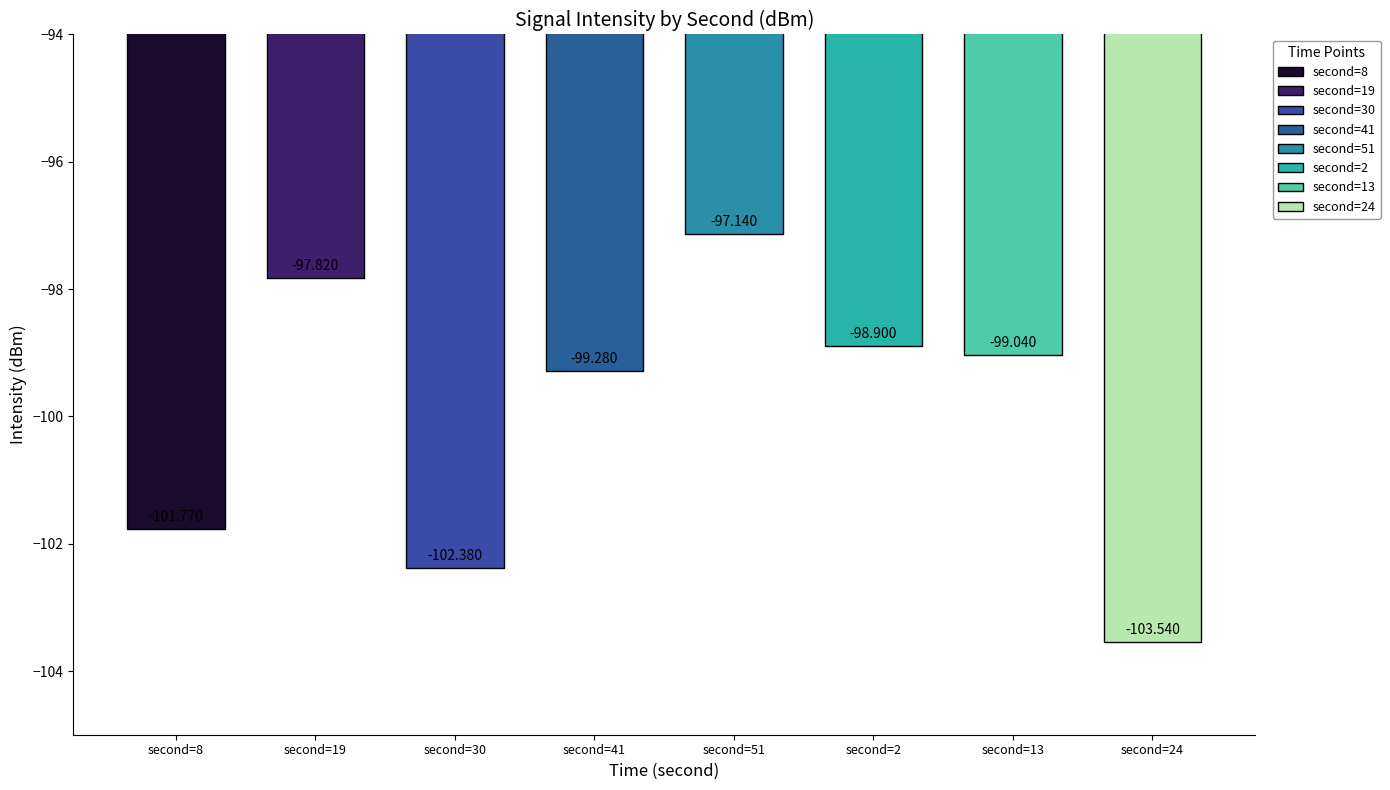

How many series are shown in this chart?

1